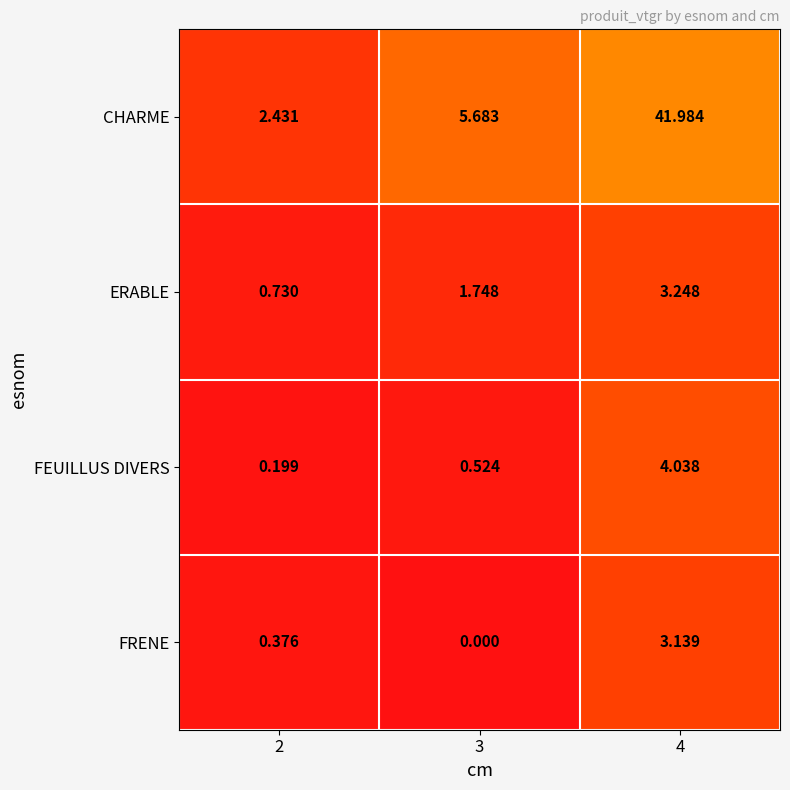

Is the value of FRENE at 2 greater than the value of ERABLE at 4?

No